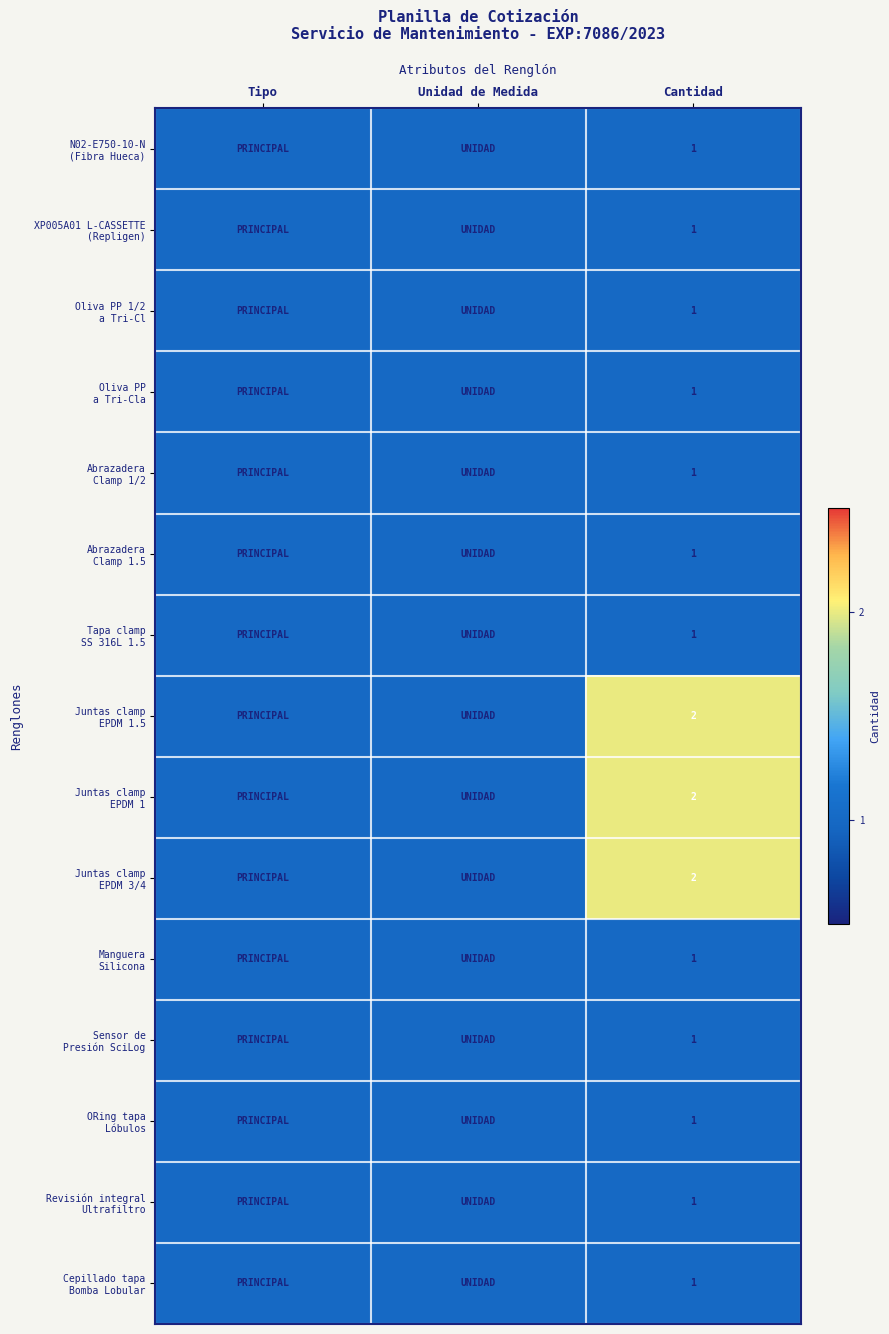

What is the total value across all series at Cantidad?

18